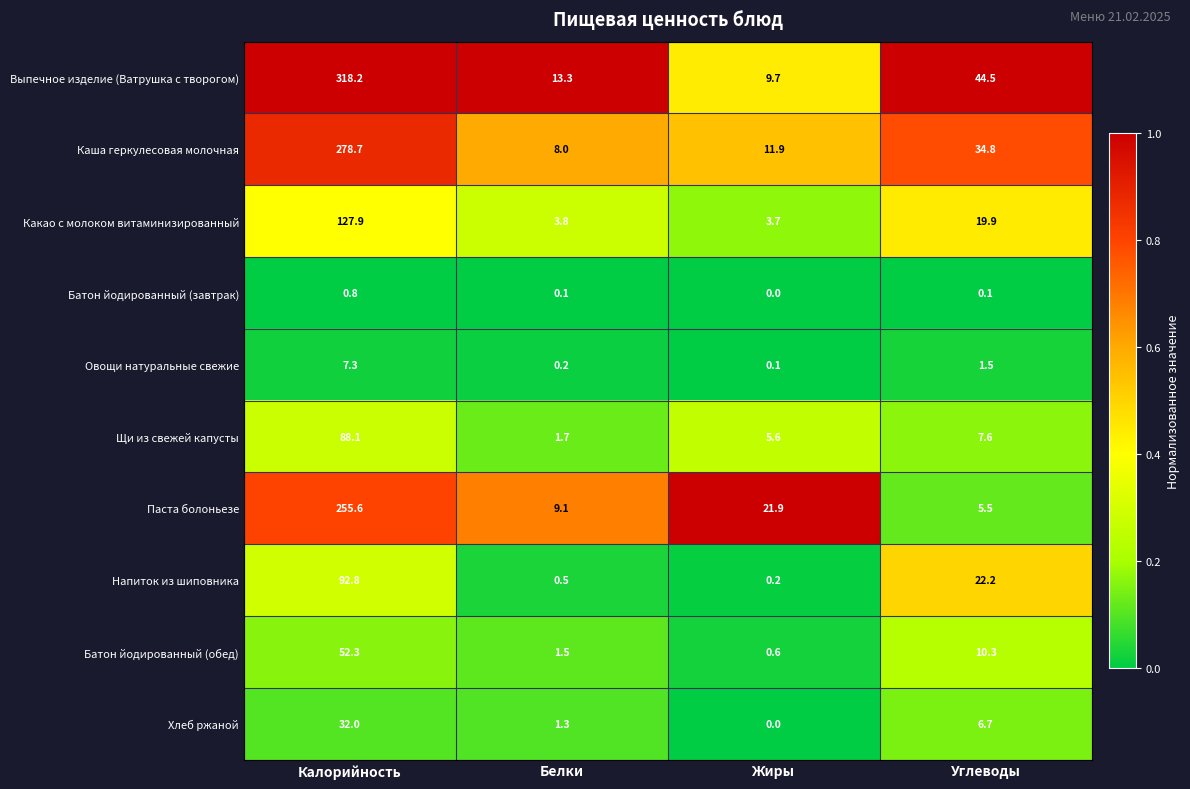

What is the spread (max minus min) of values at Жиры?

21.9